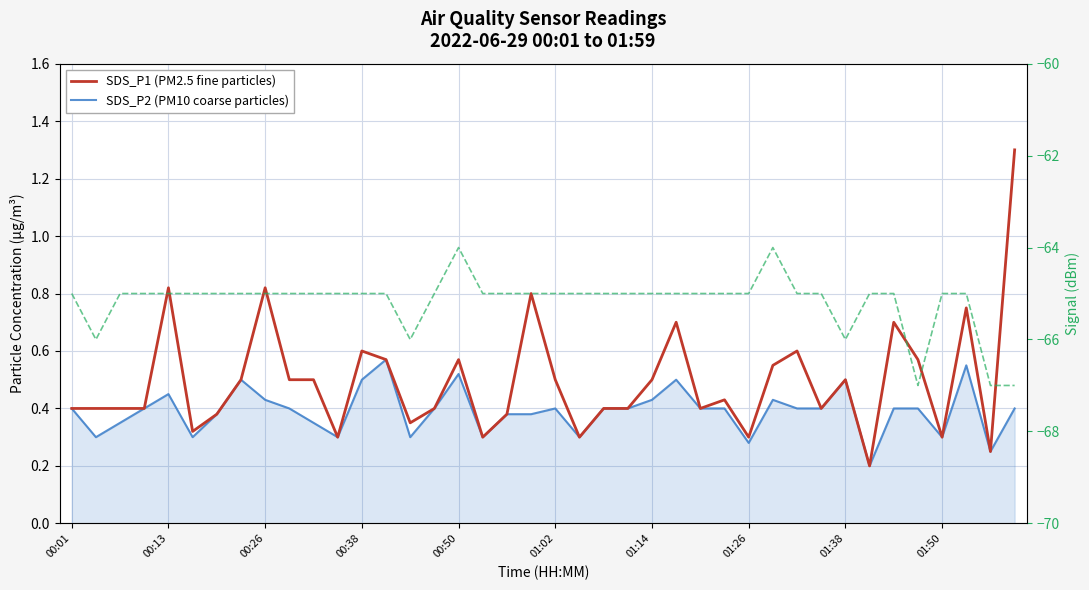

Is the value of SDS_P2 (PM10) at 00:01 greater than the value of SDS_P1 (PM2.5) at 00:26?

No